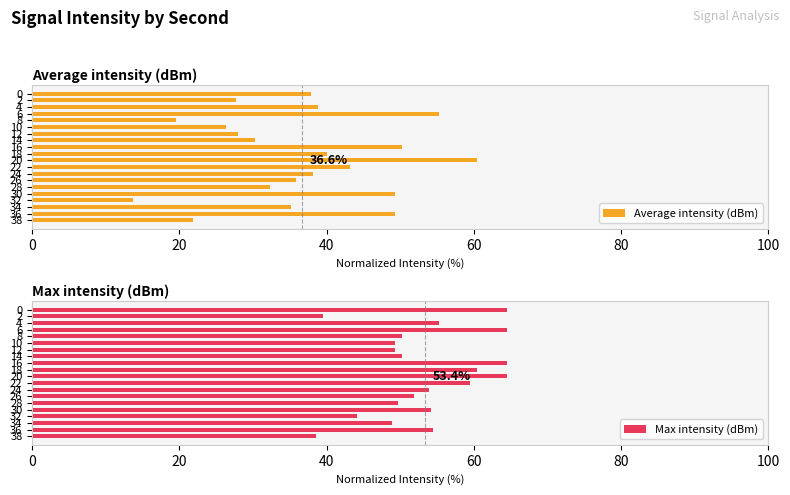

The Average intensity (dBm) series shows 38.2 at 24. True or false?

True